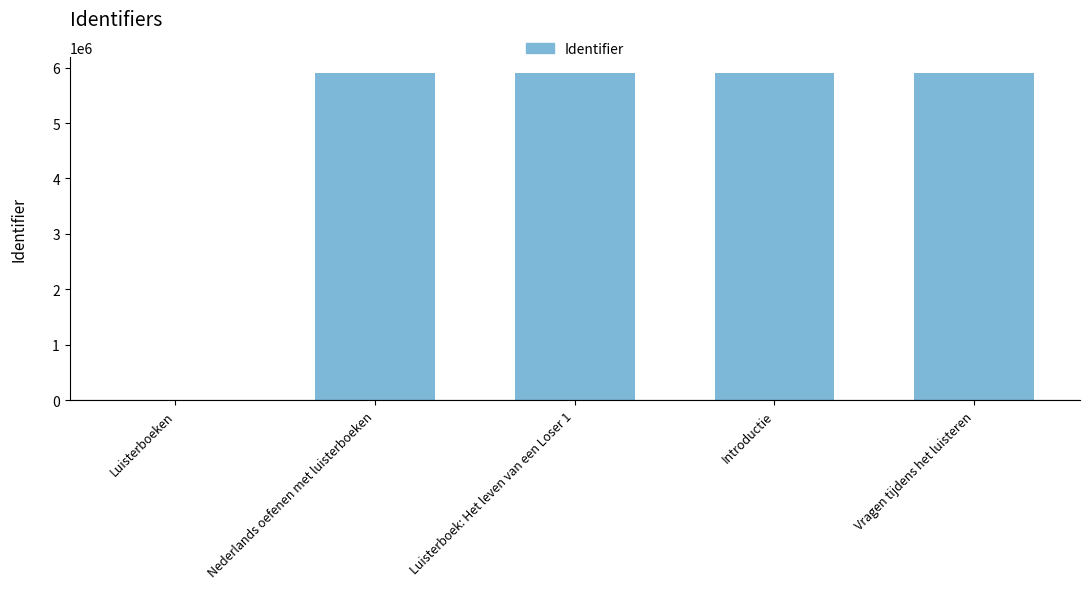

Count the number of categories in the chart.

5